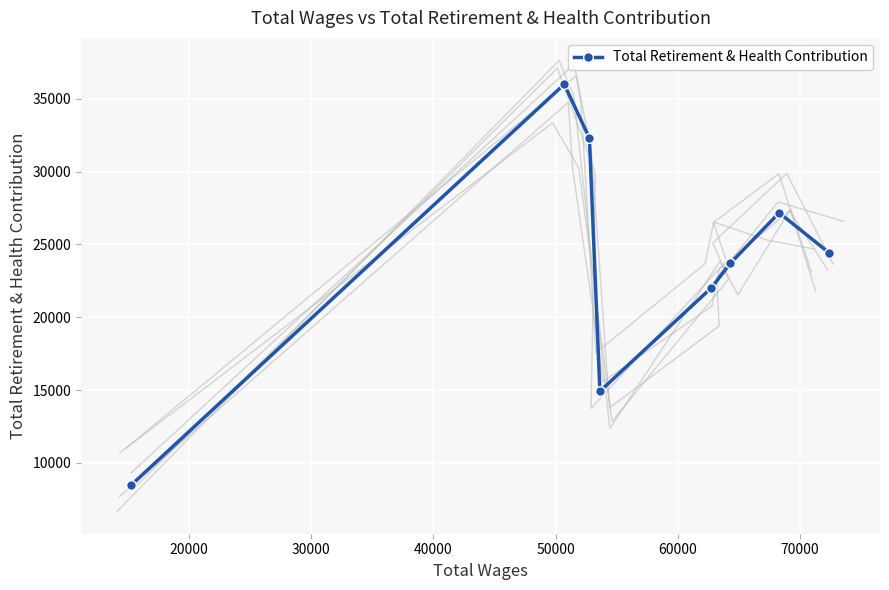

True or false: the data has more than 1 interior local peaks.

True